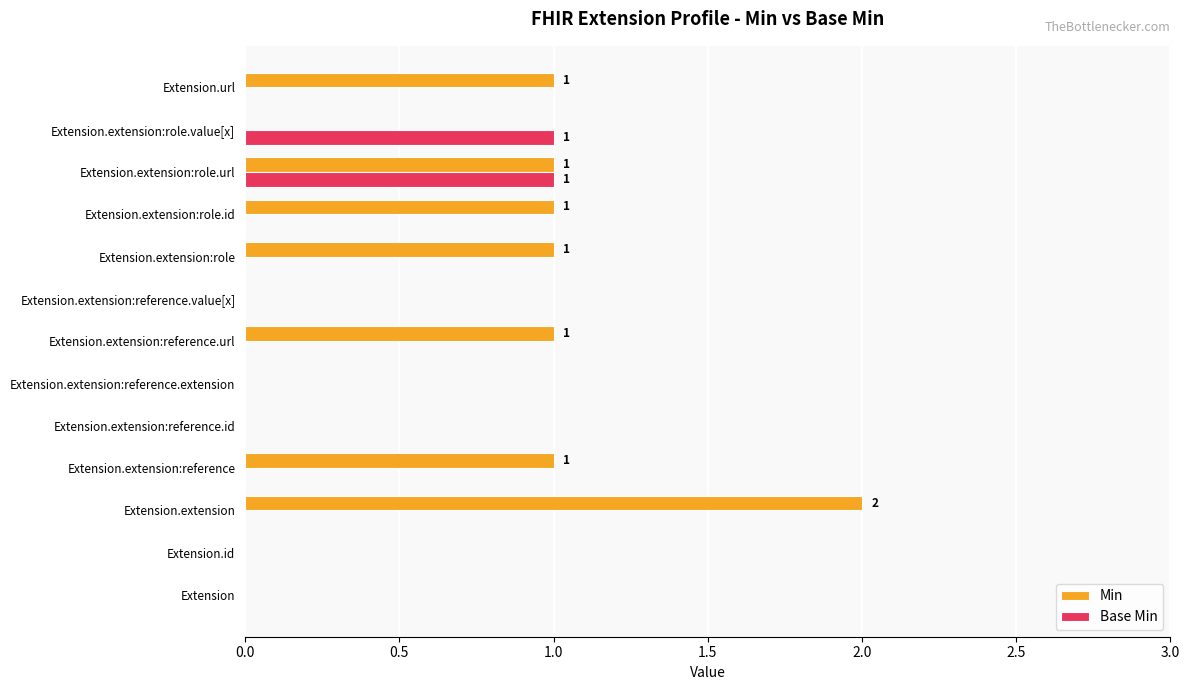

How many distinct data groups are displayed?

2